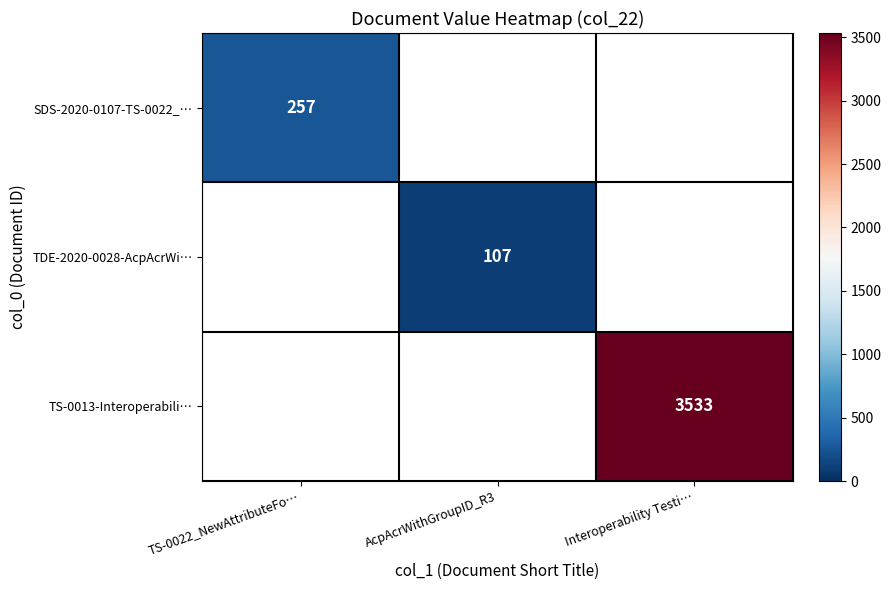

Between AcpAcrWithGroupID_R3 and Interoperability Testi…, which is larger?

Interoperability Testi…